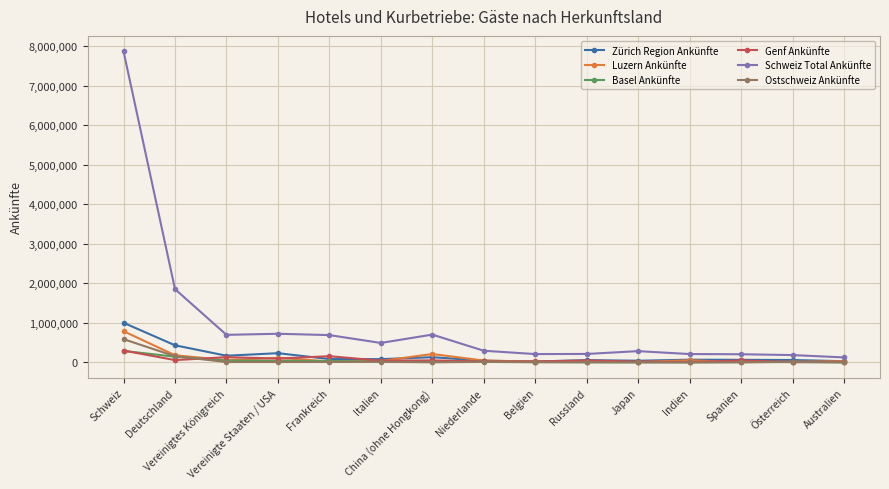

What is the greatest value displayed?

7863745